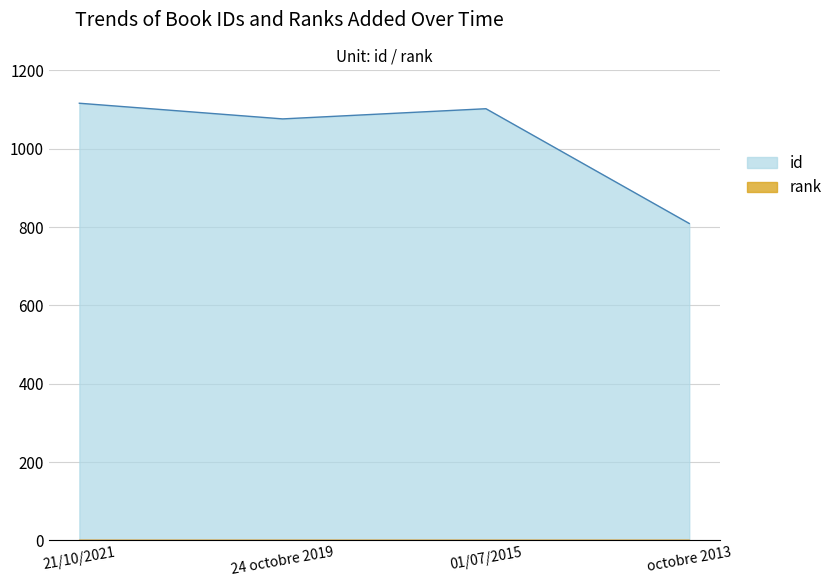

Which label corresponds to the largest value in the chart?

21/10/2021